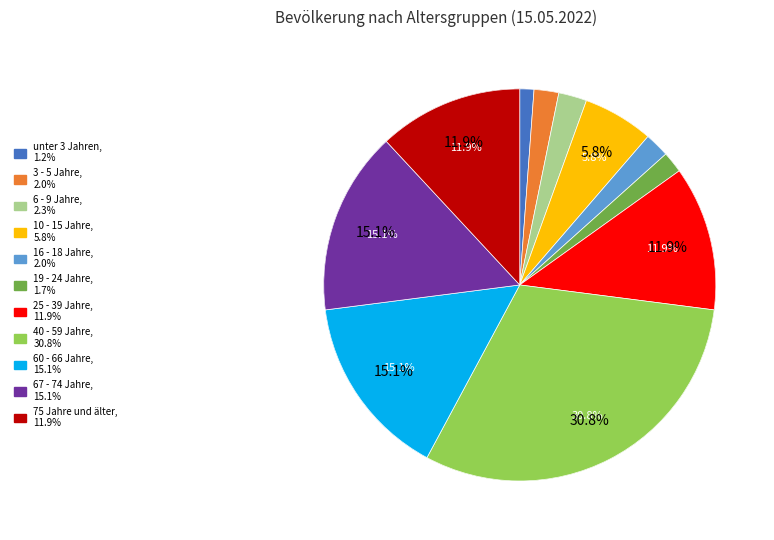

To the nearest percent, what portion does 3 - 5 Jahre represent?

2%